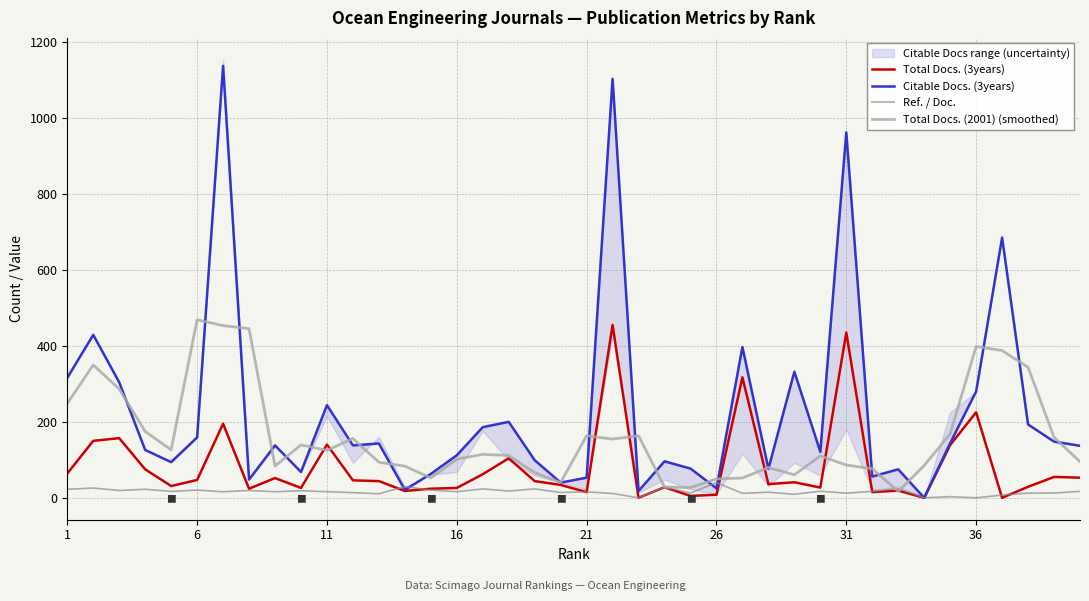

The Total Docs. (2001) (smoothed) series shows 86.3 at 31. True or false?

True